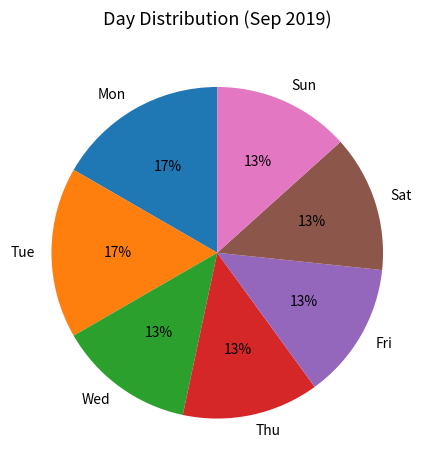

Is there a majority slice in this chart?

No